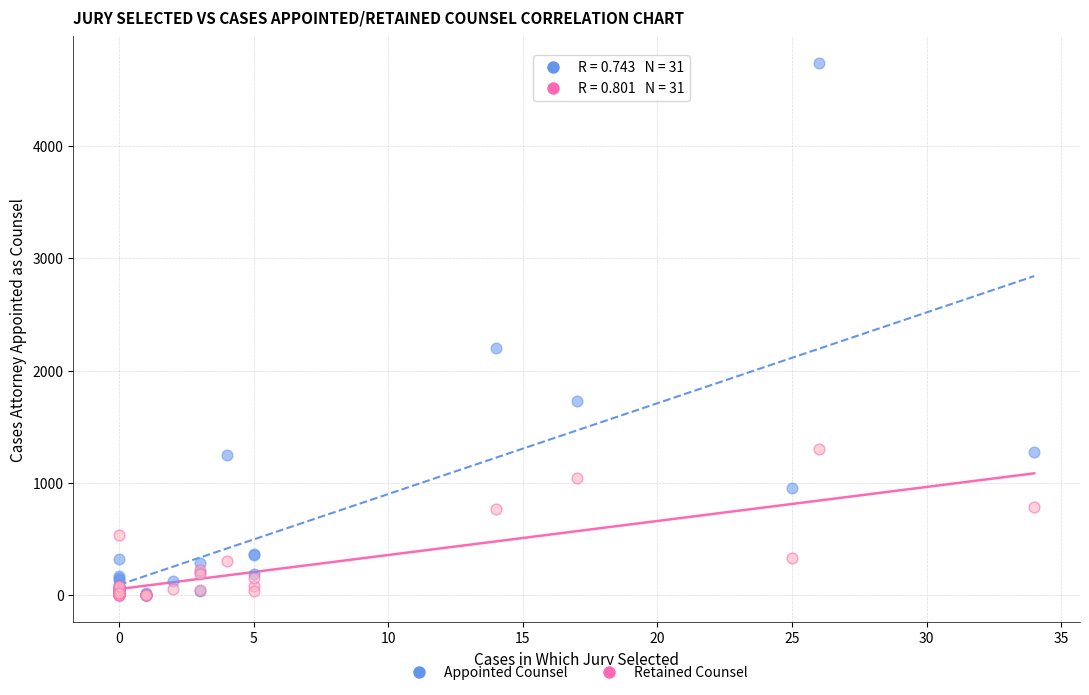

Across all series, what Y value is closest to 2369?

2201